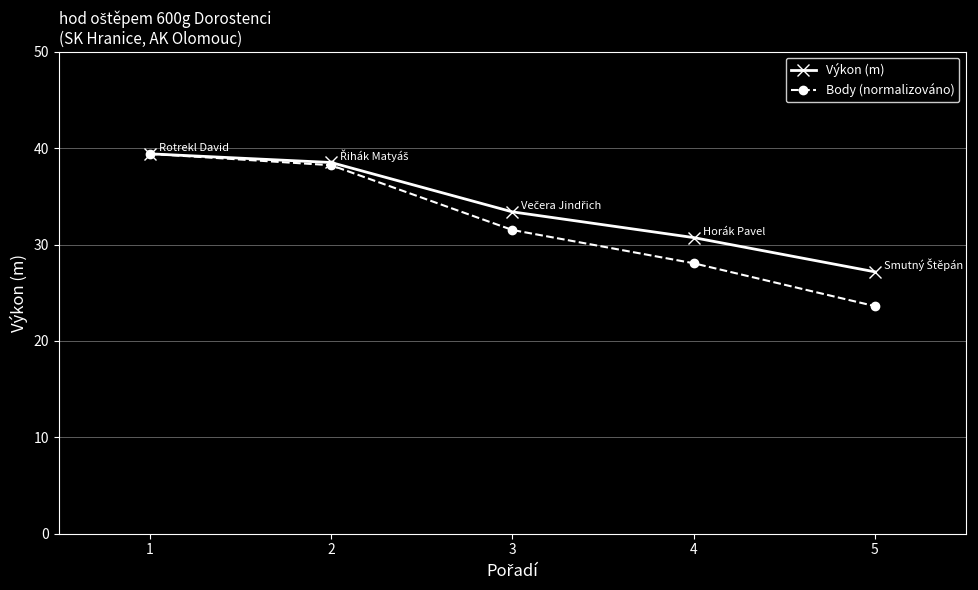

Which series has the widest spread of values?

Body (normalizováno)